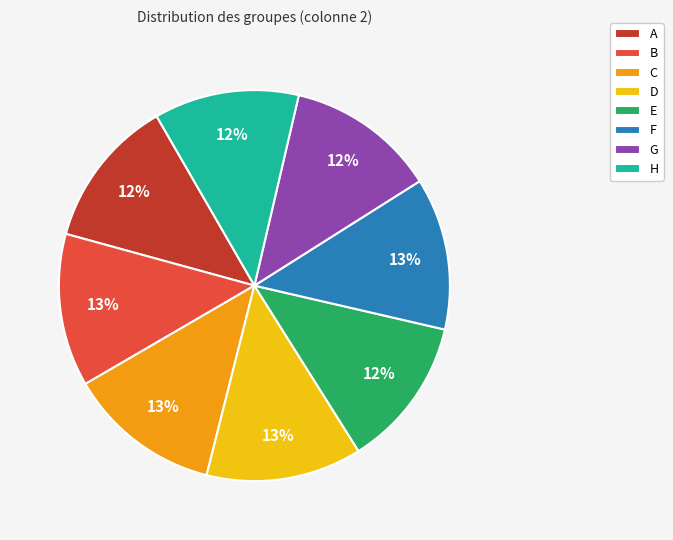

How many segments does this pie chart have?

8